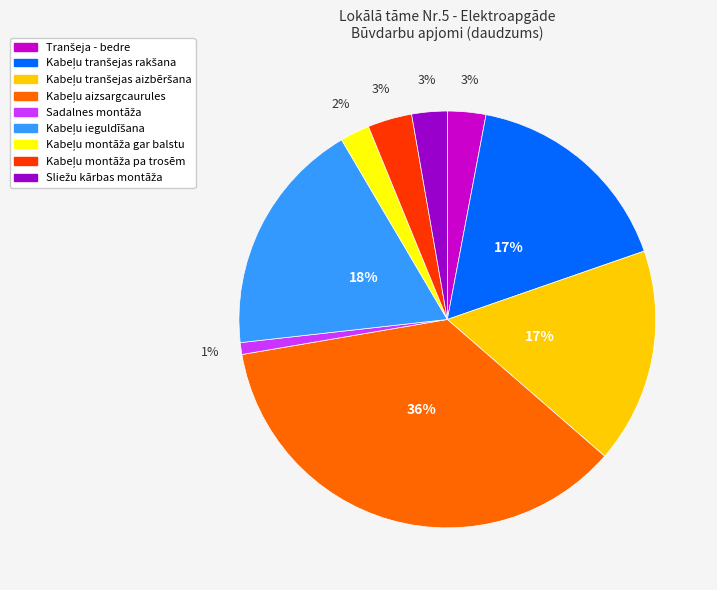

Does any single category account for the majority?

No